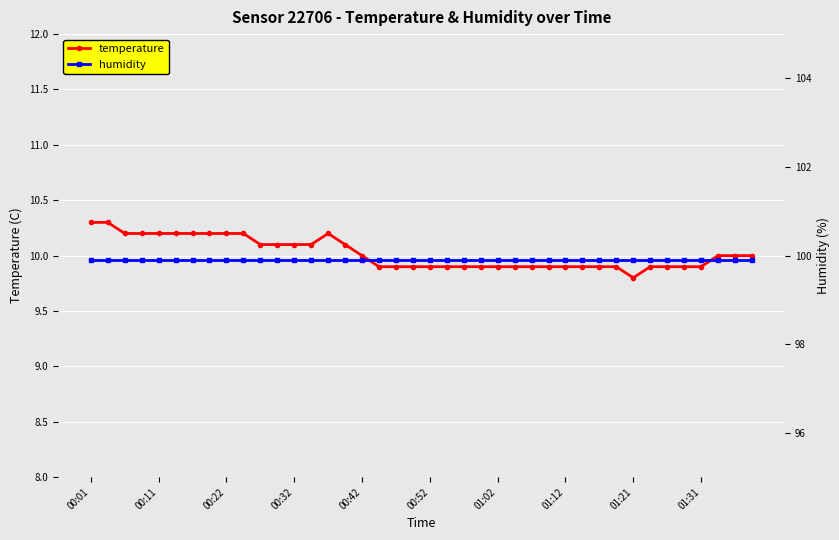

Reading right to left, extract all data points from this chart.

temperature: 10.0	10.0	10.0	9.9	9.9	9.9	9.9	9.8	9.9	9.9	9.9	9.9	9.9	9.9	9.9	9.9	9.9	9.9	9.9	9.9	9.9	9.9	9.9	10.0	10.1	10.2	10.1	10.1	10.1	10.1	10.2	10.2	10.2	10.2	10.2	10.2	10.2	10.2	10.3	10.3
humidity: 99.9	99.9	99.9	99.9	99.9	99.9	99.9	99.9	99.9	99.9	99.9	99.9	99.9	99.9	99.9	99.9	99.9	99.9	99.9	99.9	99.9	99.9	99.9	99.9	99.9	99.9	99.9	99.9	99.9	99.9	99.9	99.9	99.9	99.9	99.9	99.9	99.9	99.9	99.9	99.9